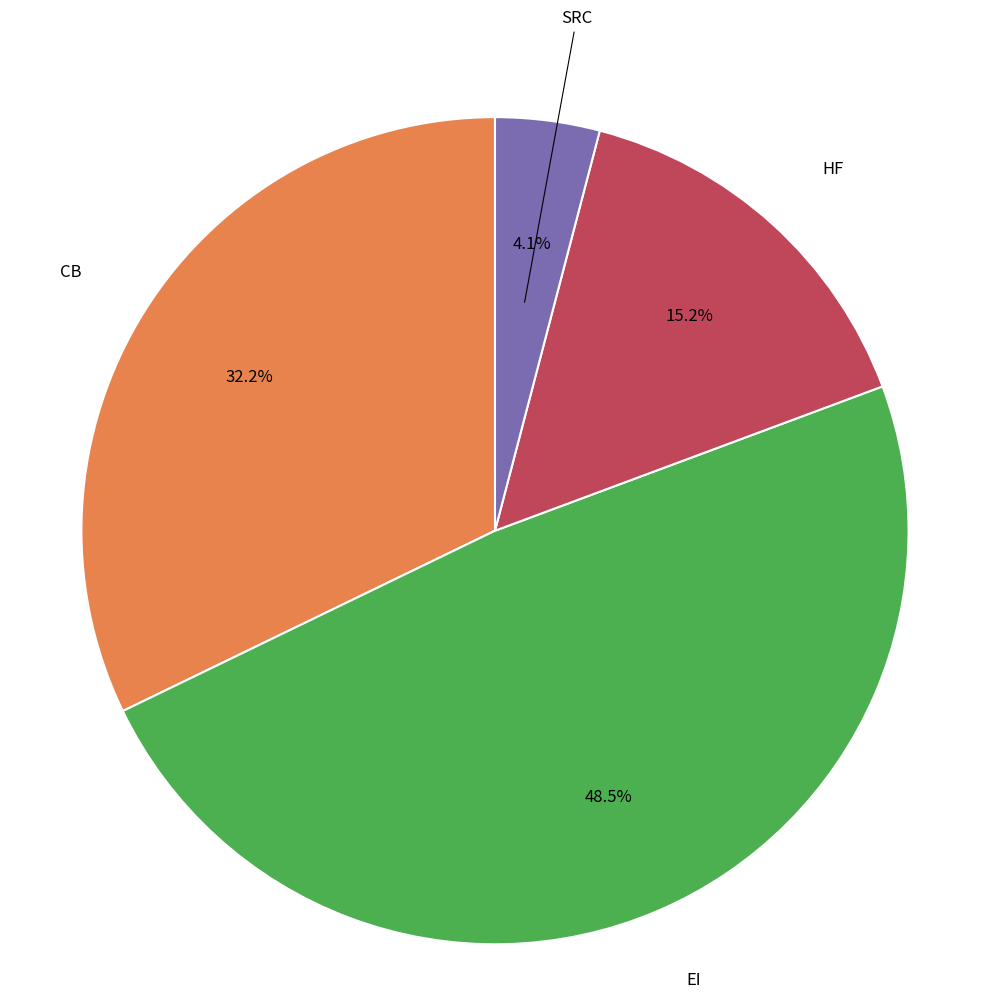

Is there a majority slice in this chart?

No